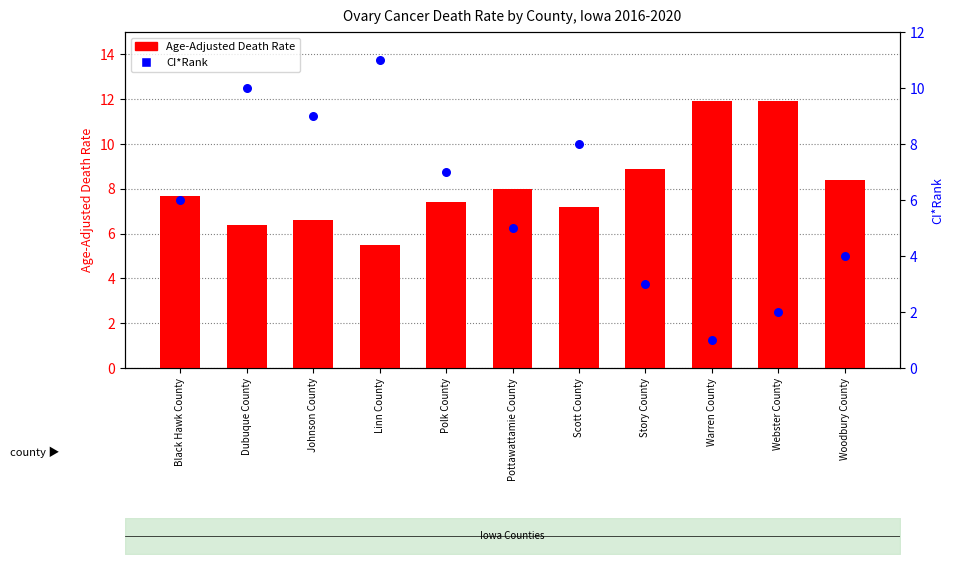

What are all the series names shown in the legend?

Age-Adjusted Death Rate, CI*Rank